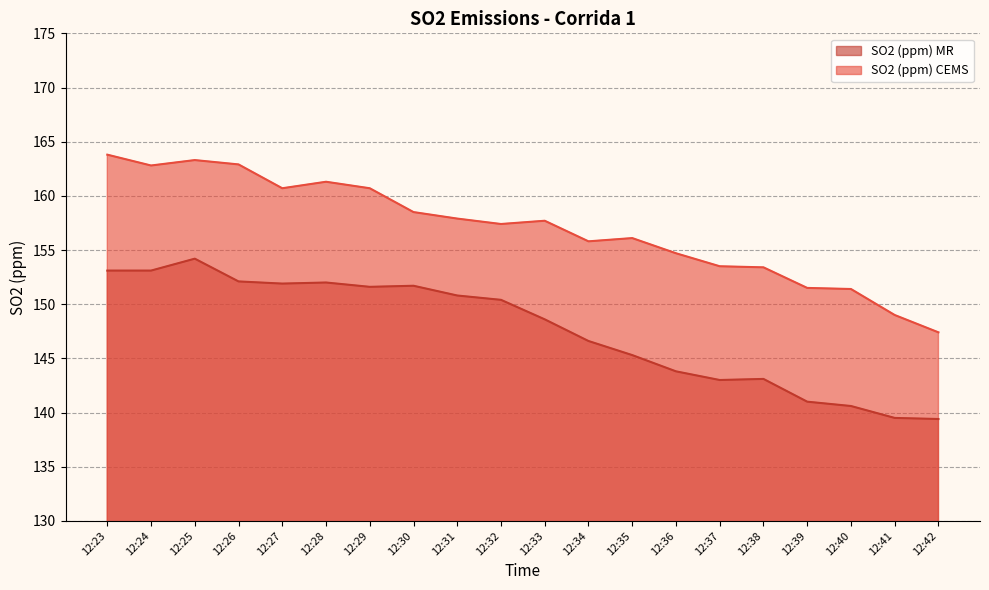

What is the maximum value for SO2 (ppm) MR?

154.2